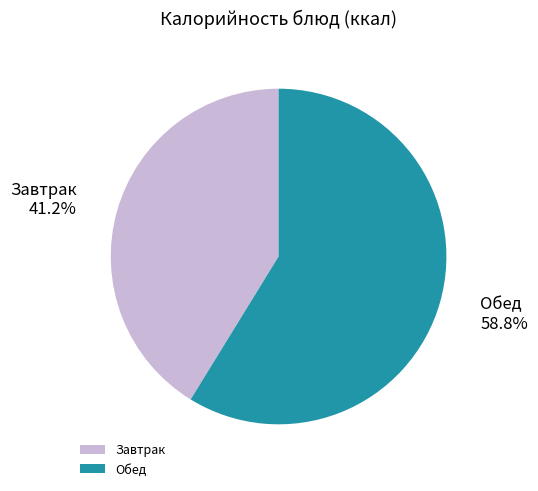

What percentage do Обед and Завтрак together represent?

100.0%